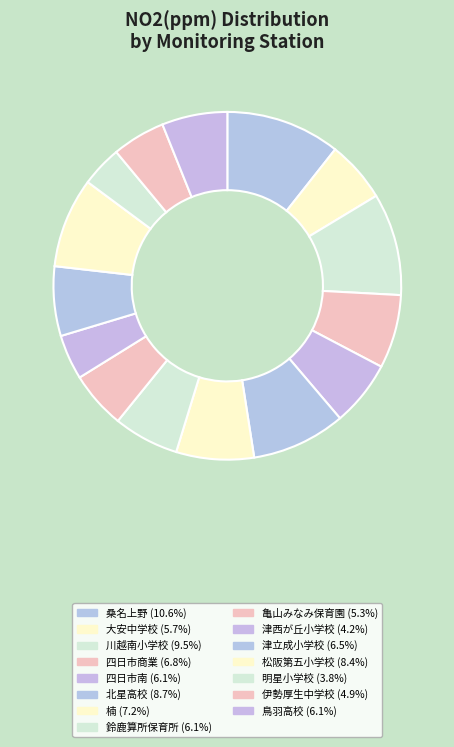

What percentage is the 亀山みなみ保育園 slice, to the nearest percent?

5%